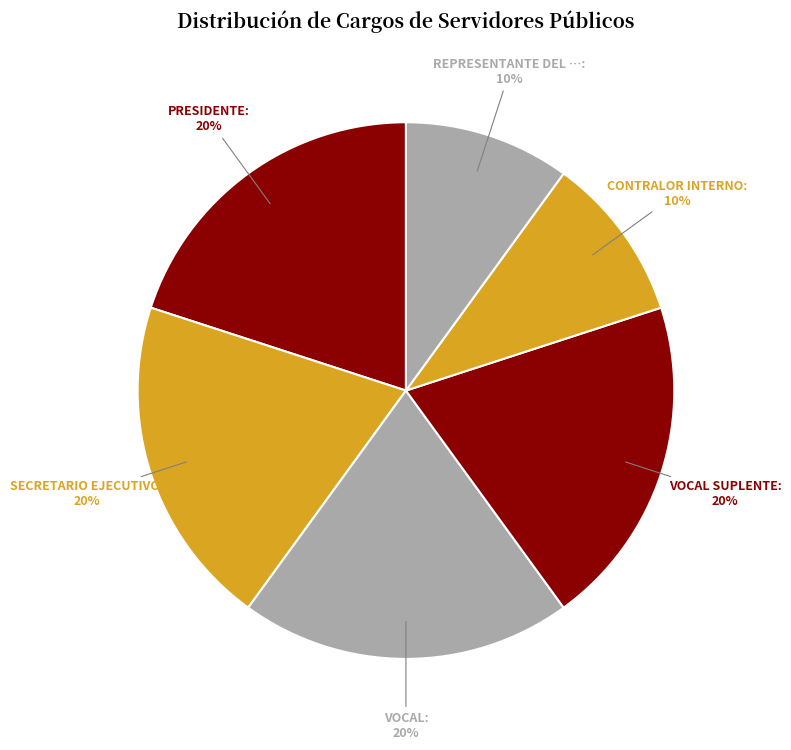

Rank the categories by value from highest to lowest.

PRESIDENTE, SECRETARIO EJECUTIVO, VOCAL, VOCAL SUPLENTE, CONTRALOR INTERNO, REPRESENTANTE DEL CONTRALOR INTERNO